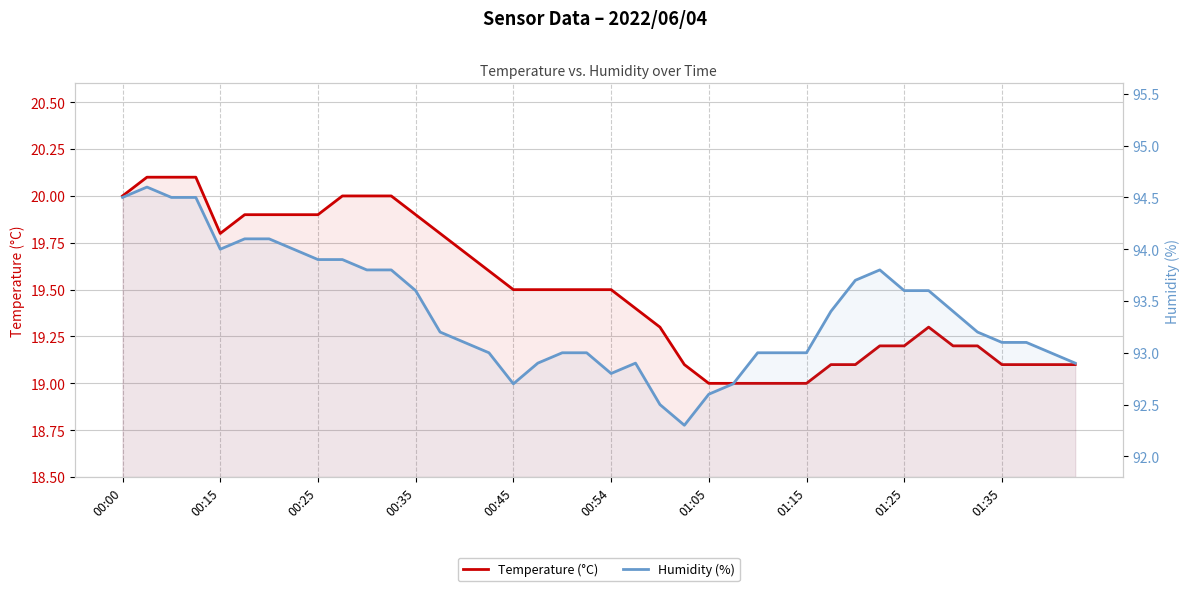

Rank the series at 00:15 from lowest to highest value.

Temperature (°C), Humidity (%)